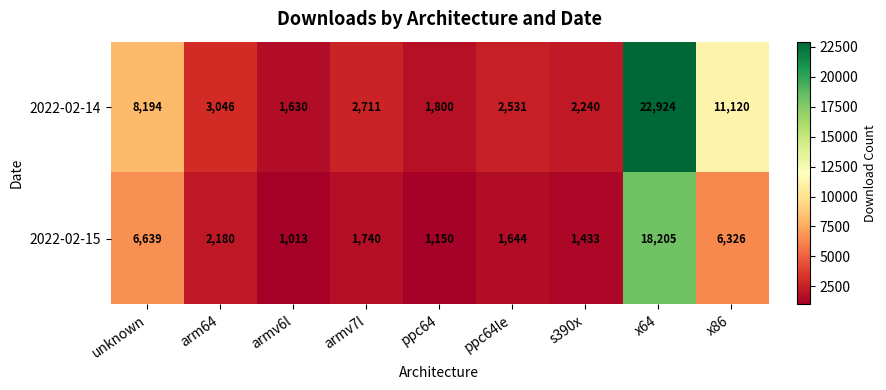

Reading left to right, what are all the values shown in this chart?

2022-02-14: unknown=8194	arm64=3046	armv6l=1630	armv7l=2711	ppc64=1800	ppc64le=2531	s390x=2240	x64=22924	x86=11120
2022-02-15: unknown=6639	arm64=2180	armv6l=1013	armv7l=1740	ppc64=1150	ppc64le=1644	s390x=1433	x64=18205	x86=6326